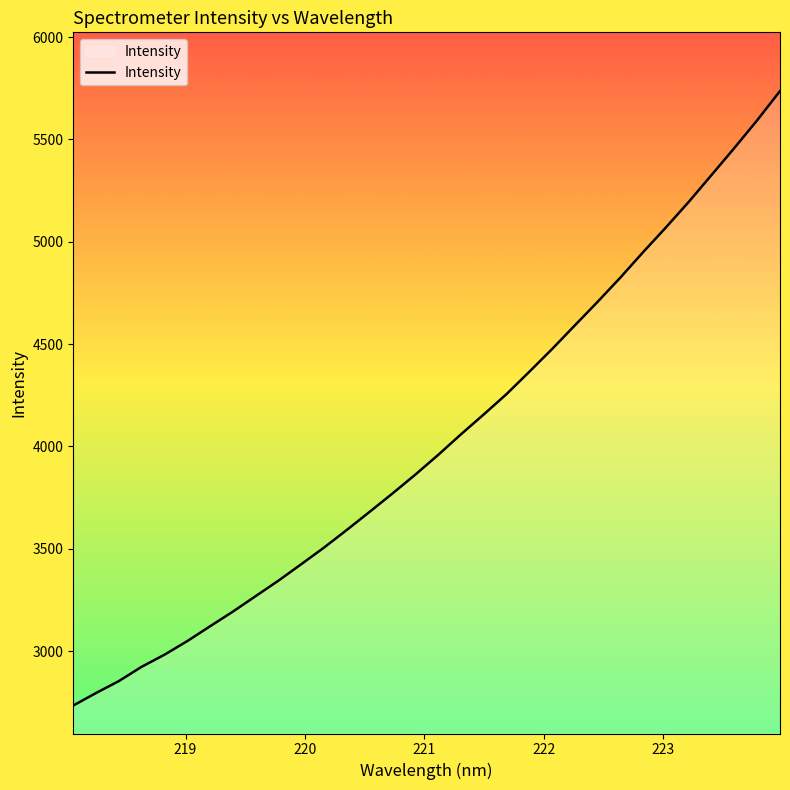

What is the minimum value shown in the chart?

2733.9